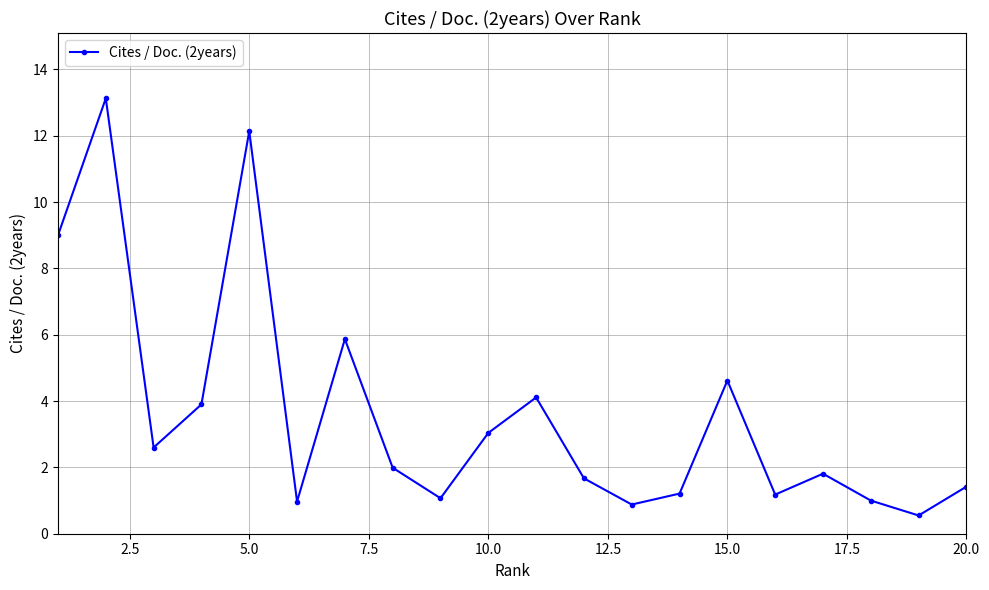

What is the smallest value displayed?

0.6